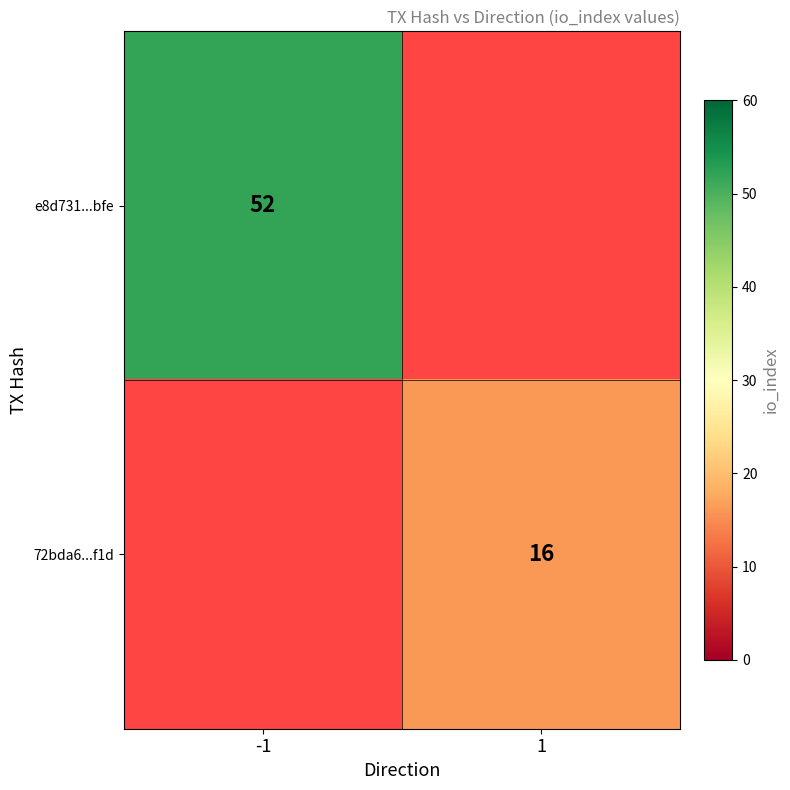

Which label corresponds to the smallest value in the chart?

1